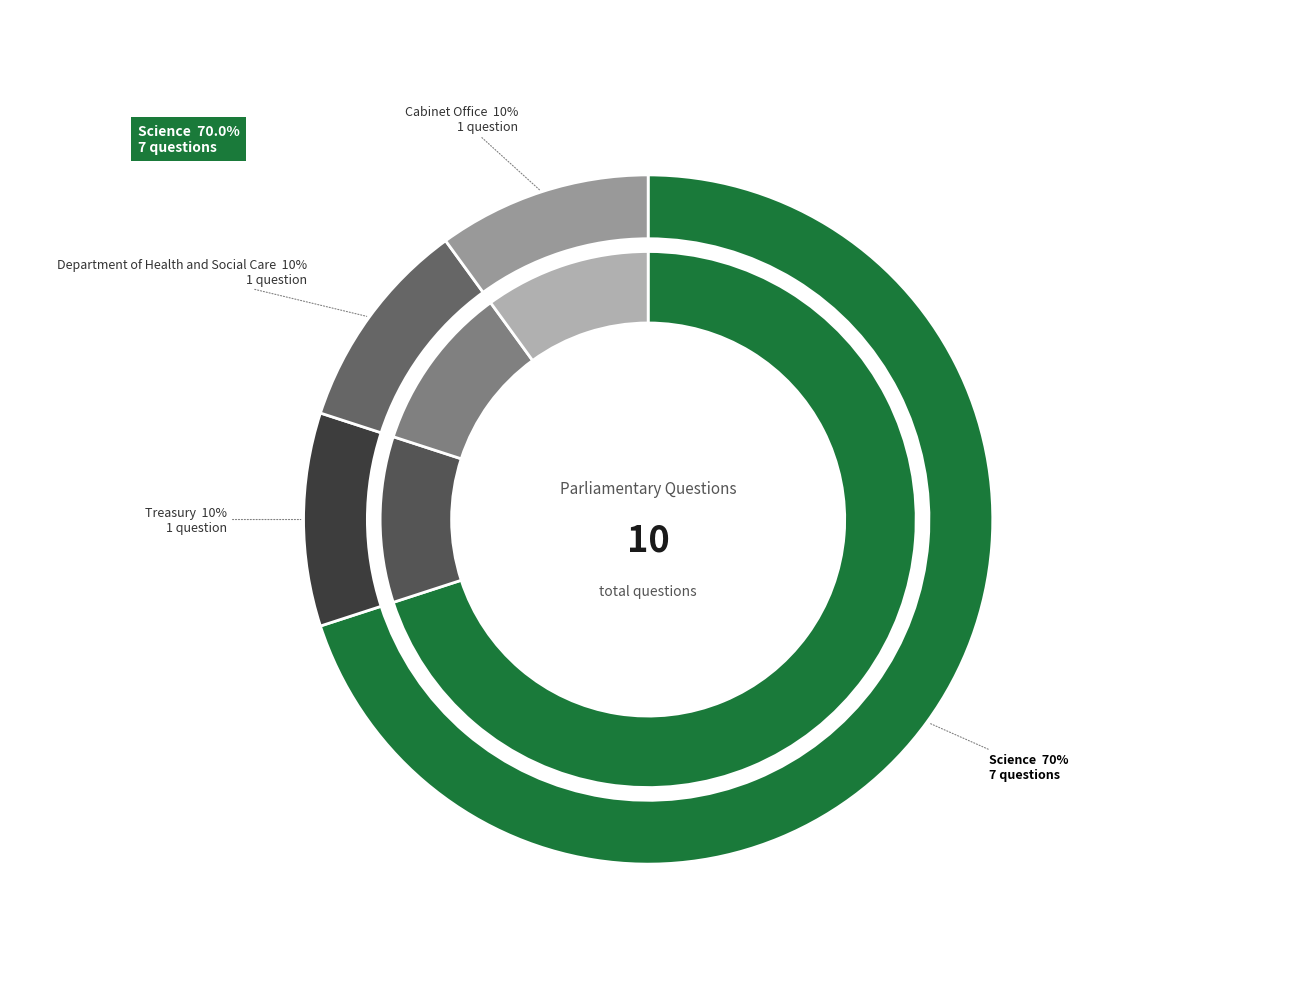

To the nearest percent, what is the difference between the largest and smallest slice percentages?

60%